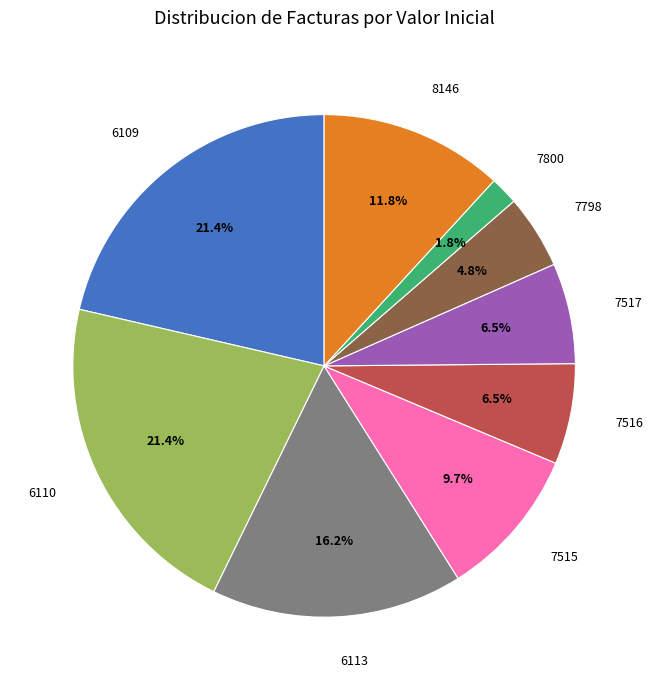

Does any single category account for the majority?

No